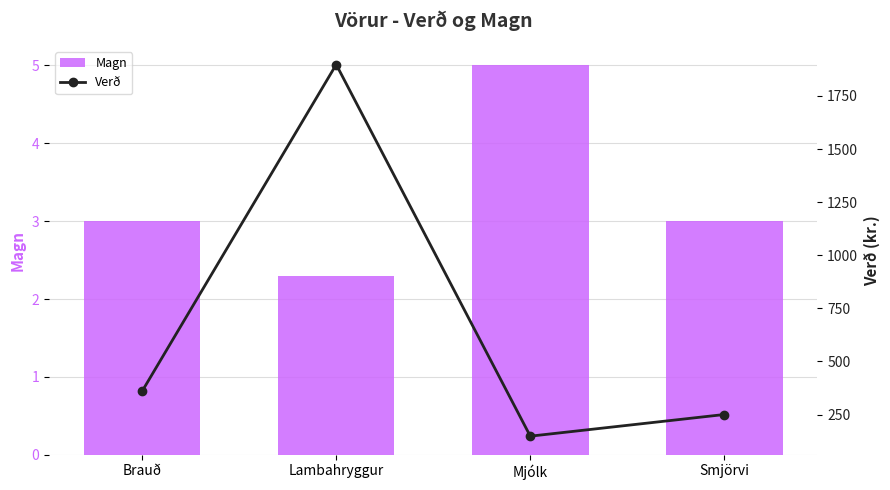

At which category does the chart reach its minimum across all series?

Lambahryggur